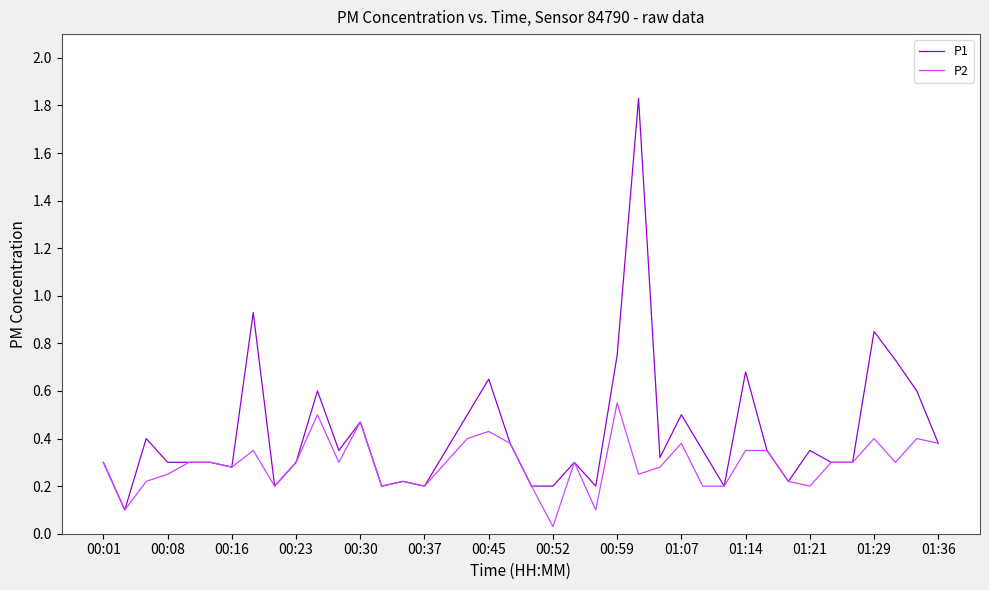

Rank the series by their maximum value, from lowest to highest.

P2, P1